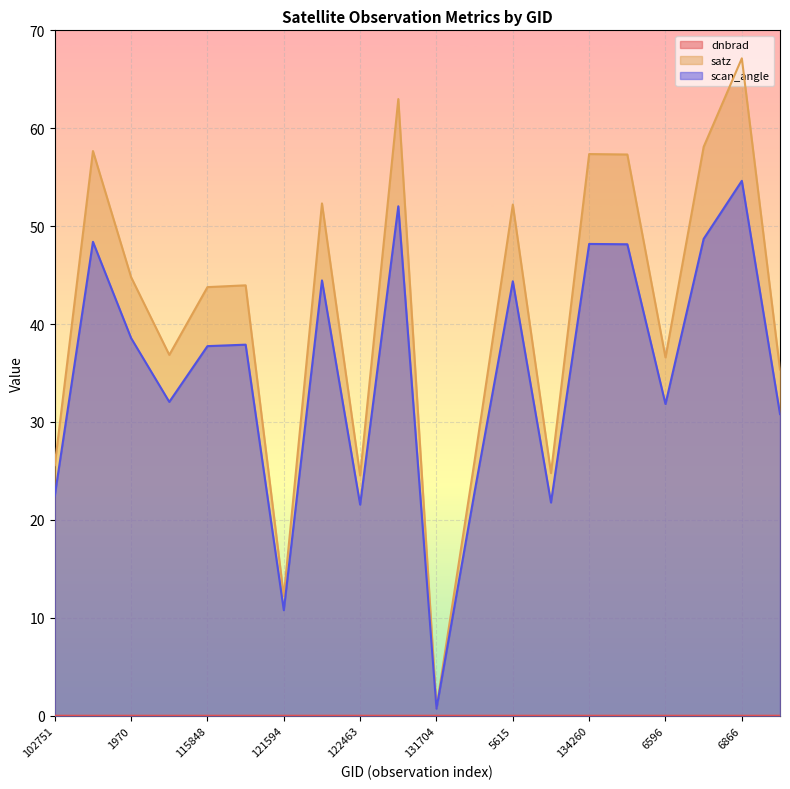

At 134260, list the series in order from smallest to largest.

dnbrad, scan_angle, satz